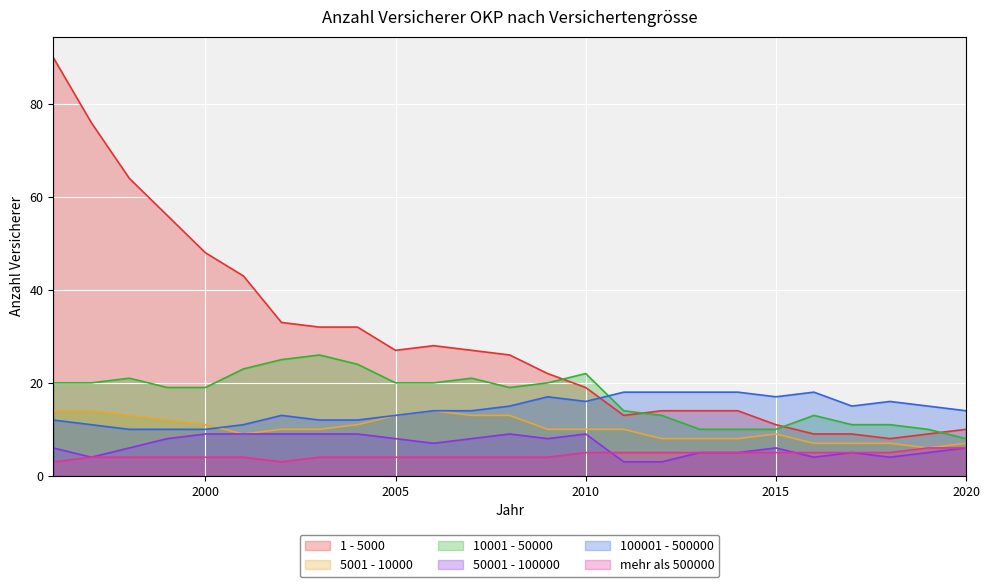

What is the smallest value displayed?

3